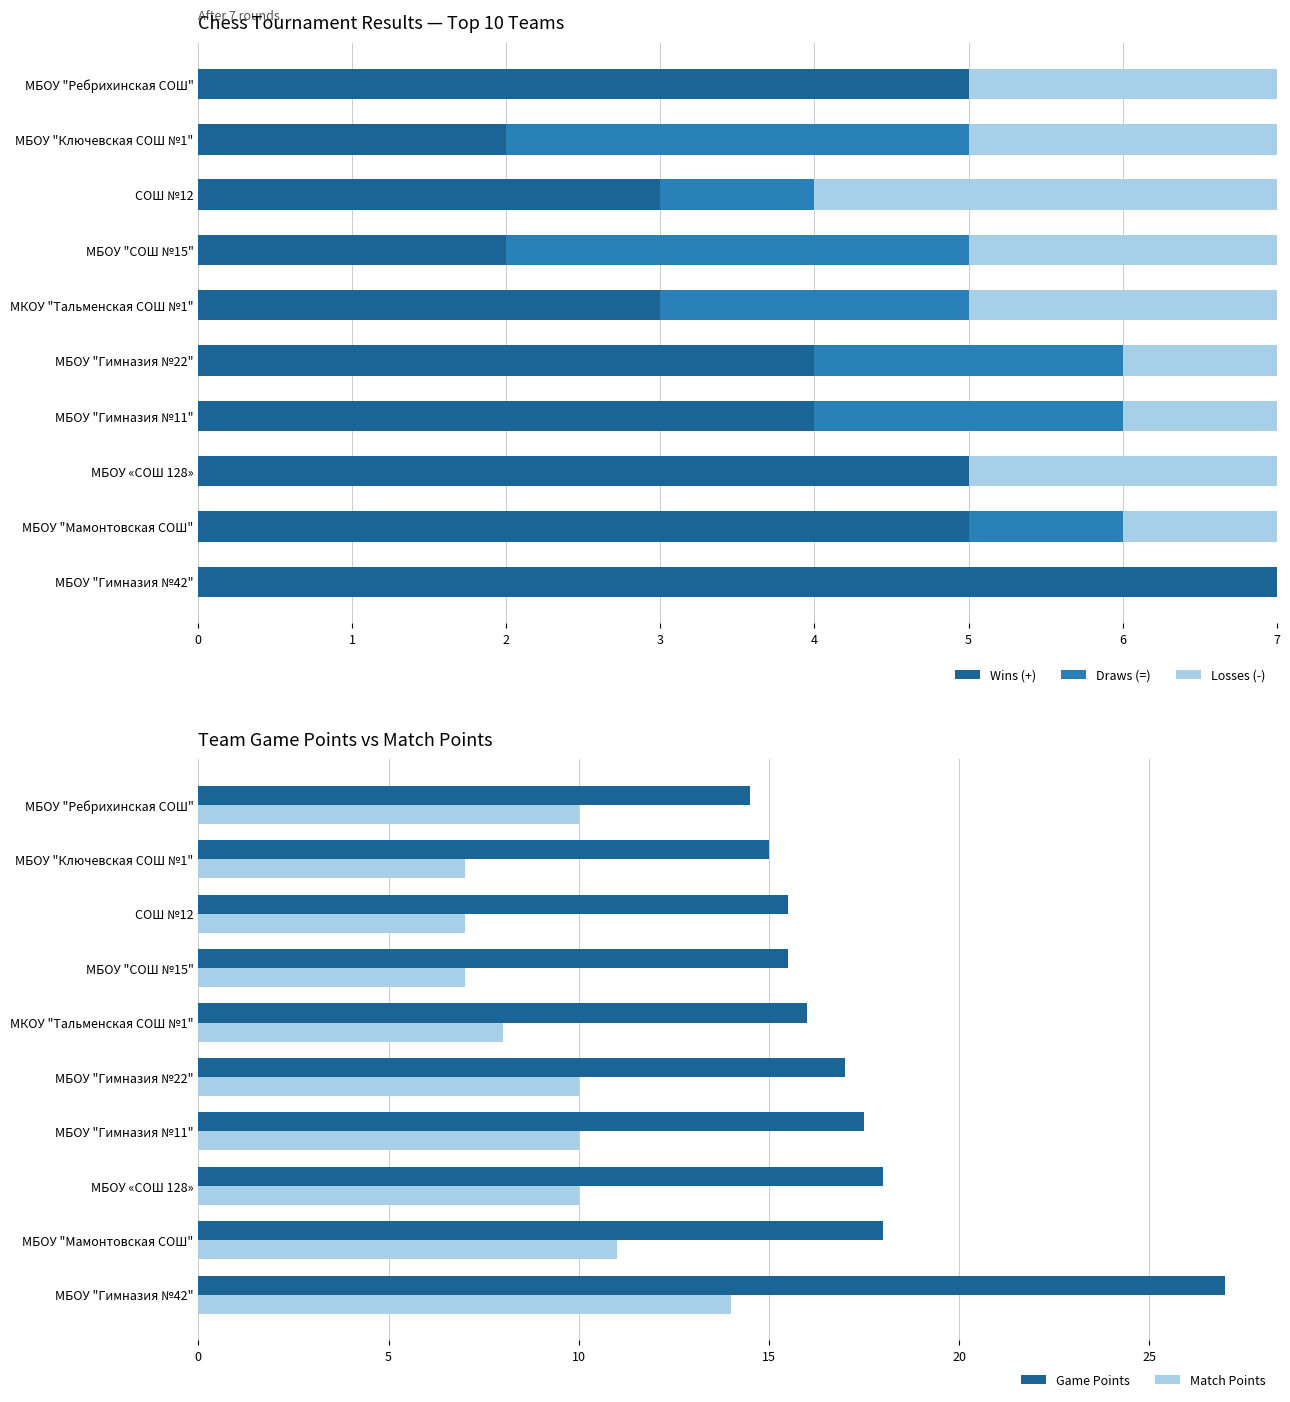

How many values in the Game Points series are below 17?

5